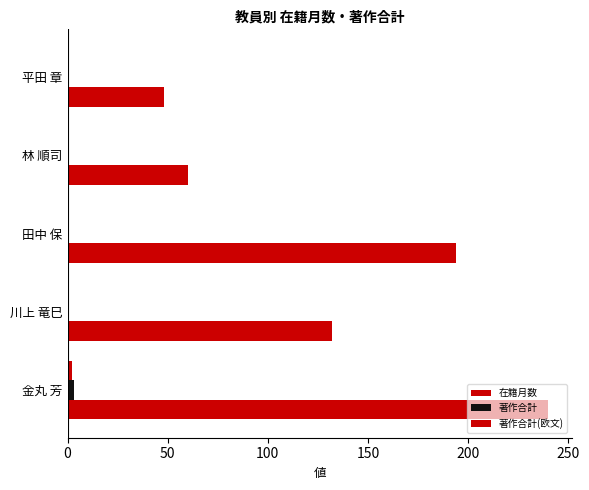

How many distinct data groups are displayed?

3